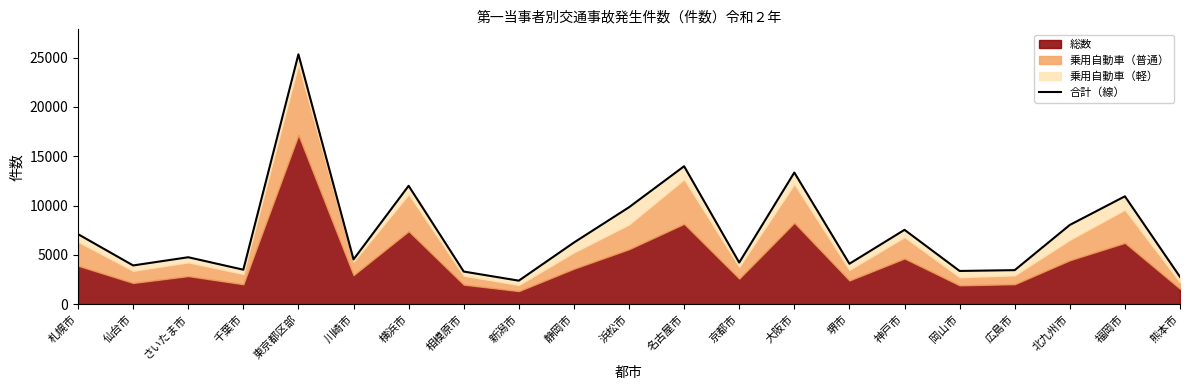

How many categories are shown in the chart?

21